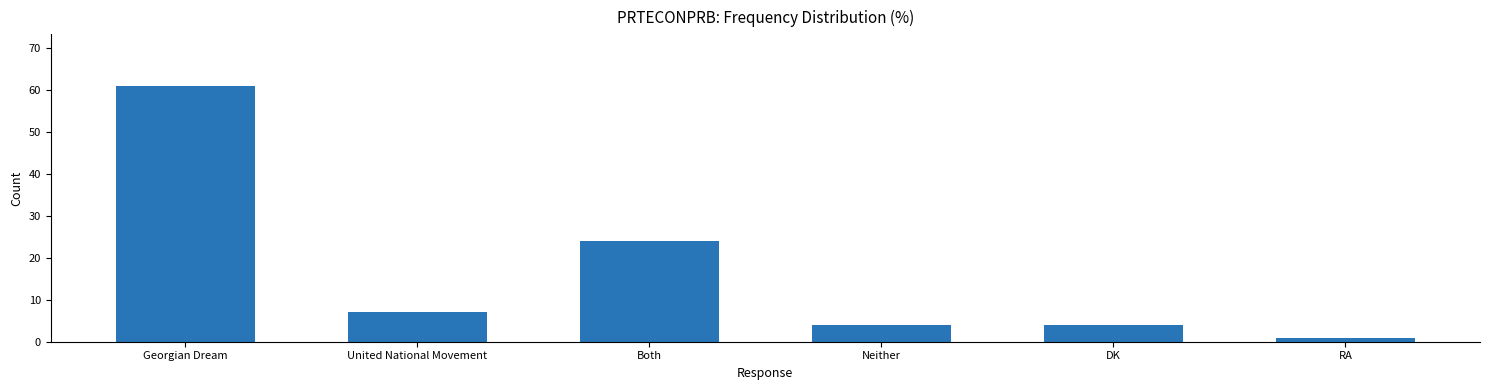

What is the minimum value shown in the chart?

1